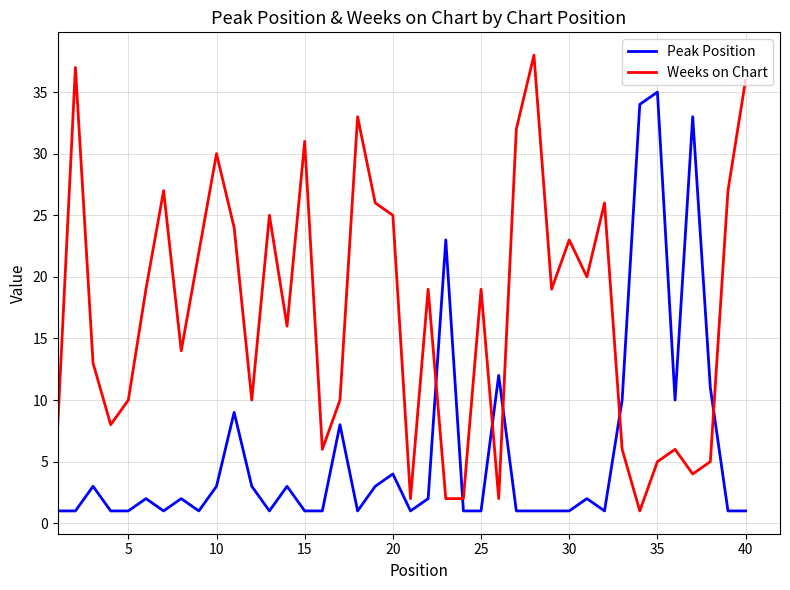

Count the number of data series in this chart.

2